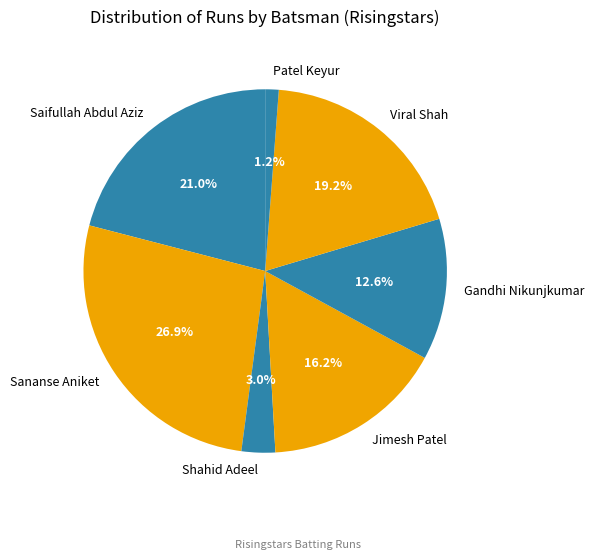

Count the number of slices in the pie.

11